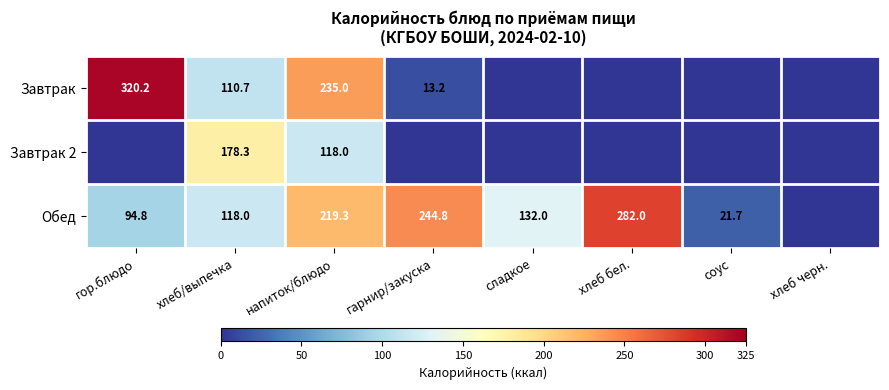

At напиток/блюдо, list the series in order from smallest to largest.

Завтрак 2, Обед, Завтрак